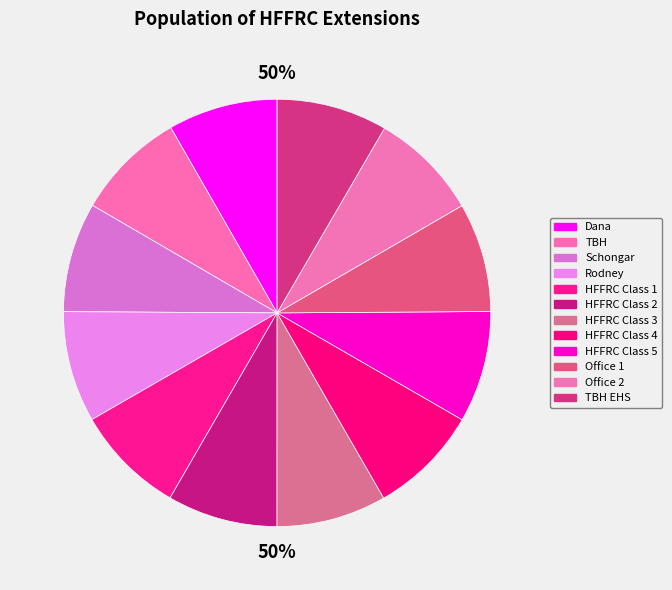

Combined, do HFFRC Class 2 and Office 1 account for over 50%?

No